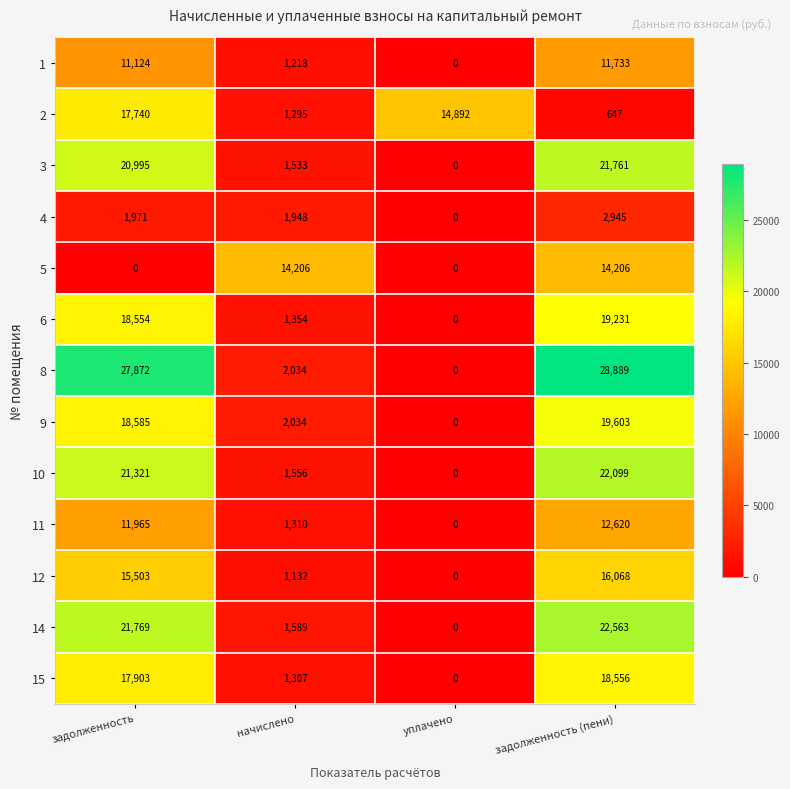

Which category has the highest value in the 2 series?

задолженность